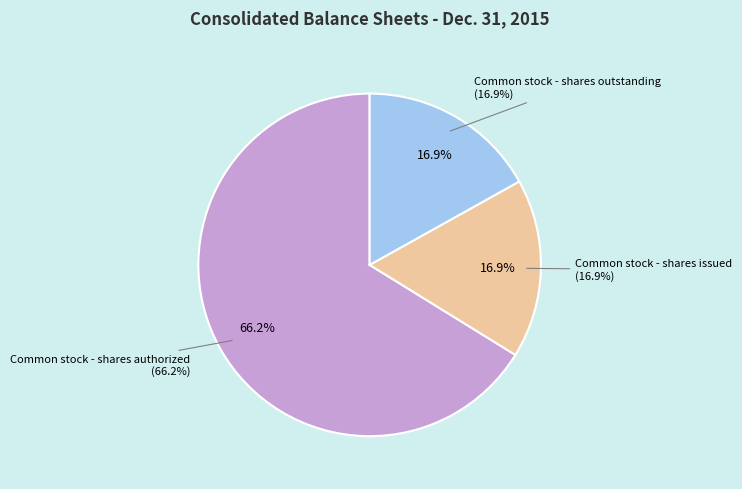

To the nearest percent, what percentage of the pie is Common stock - shares authorized?

66%